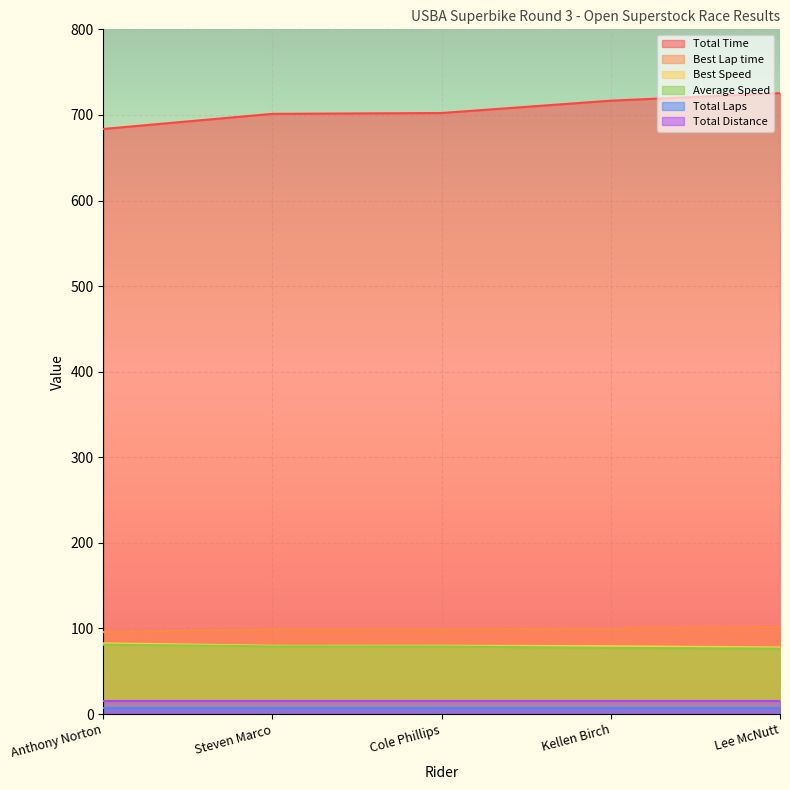

What is the label of the 1st point from the left?

Anthony Norton